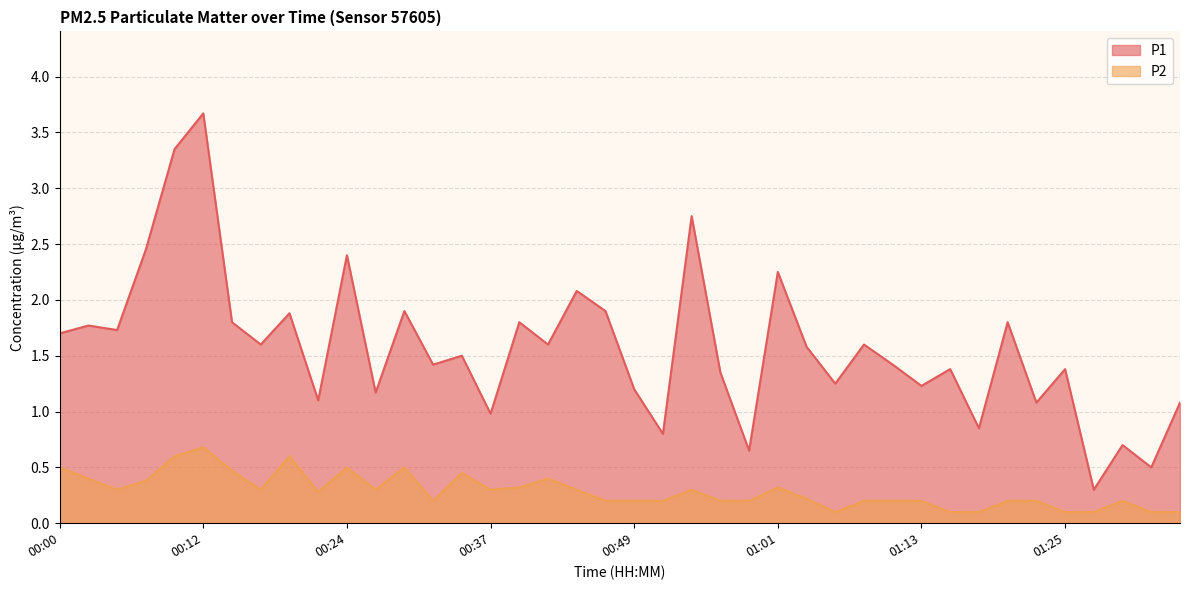

Count the P2 values in the range 0 to 1.

40